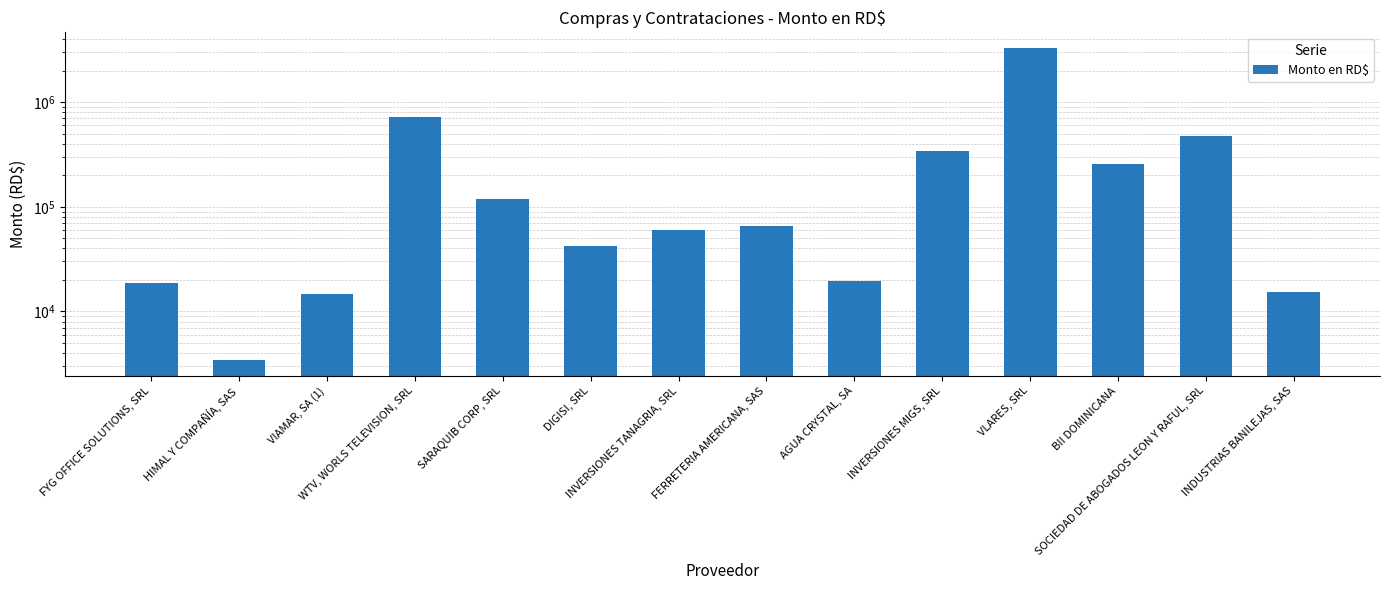

How many bars are there in total?

14